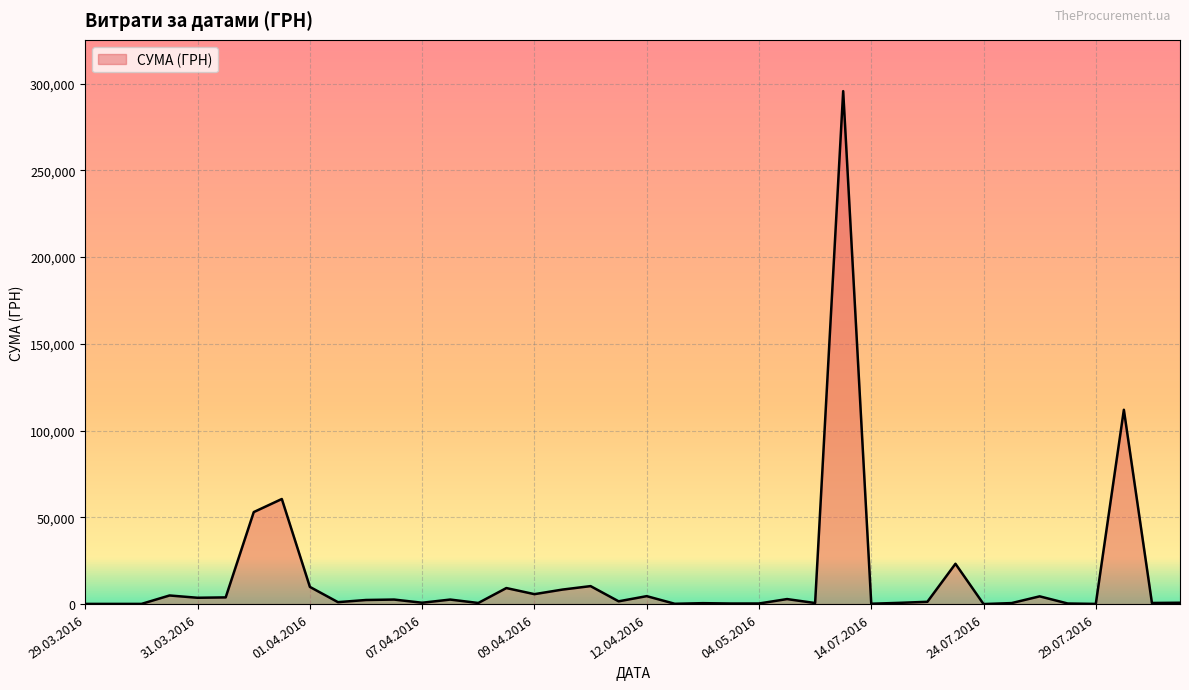

What is the difference between the maximum and minimum values?

295627.4